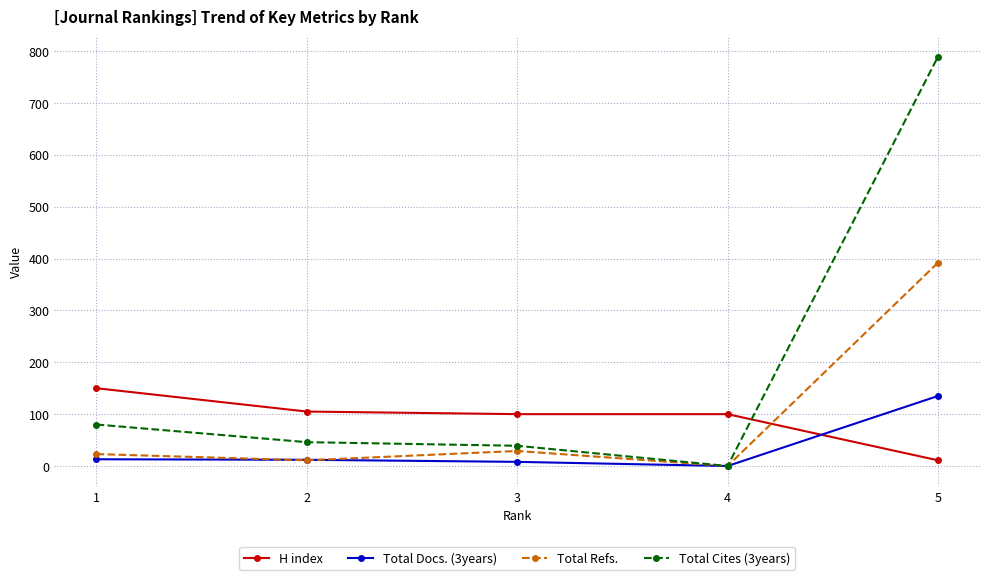

What is the total value across all series at 1?

266